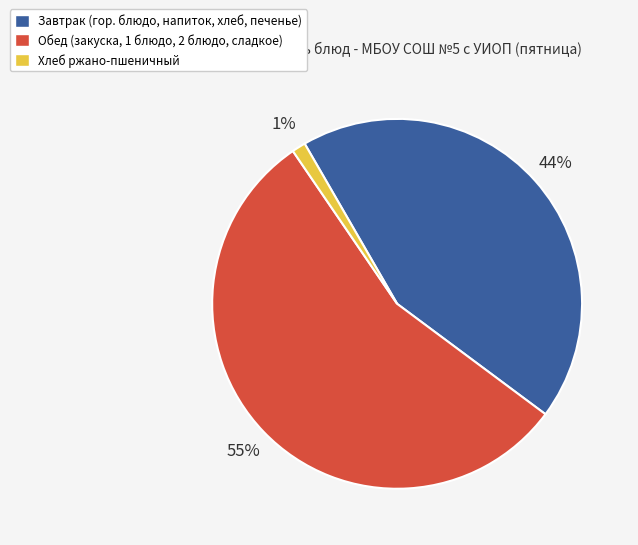

To the nearest percent, what portion does Обед (закуска, 1 блюдо, 2 блюдо, сладкое) represent?

55%